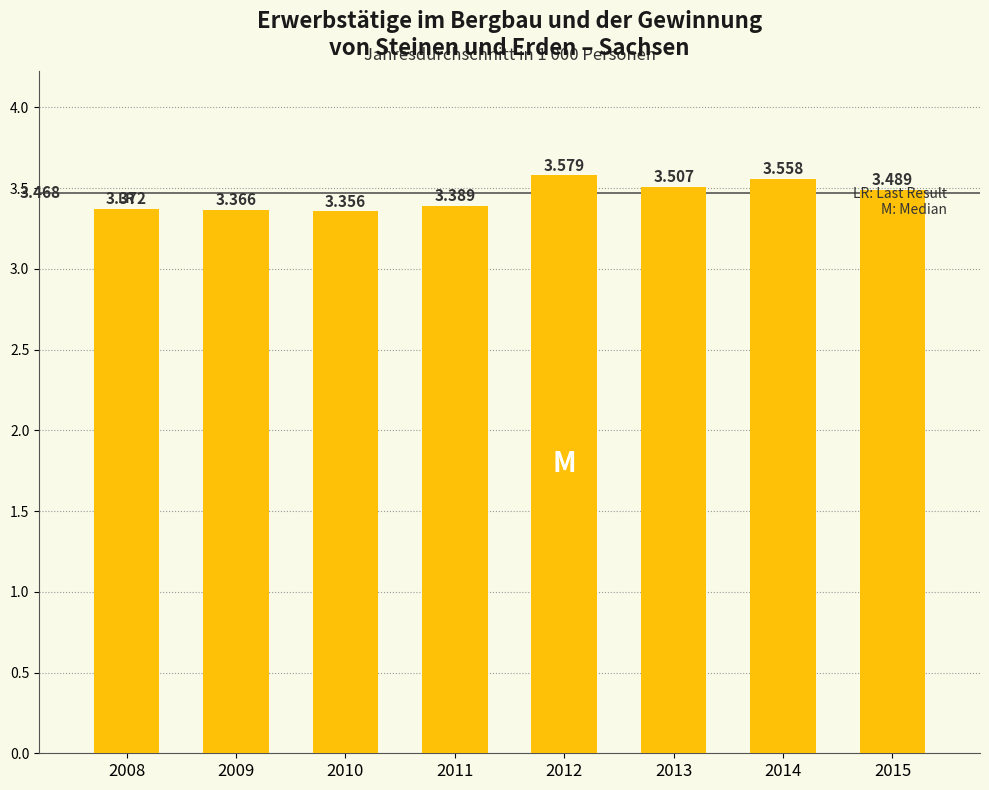

What is the sum of the values at 2012 and 2008?

7.0